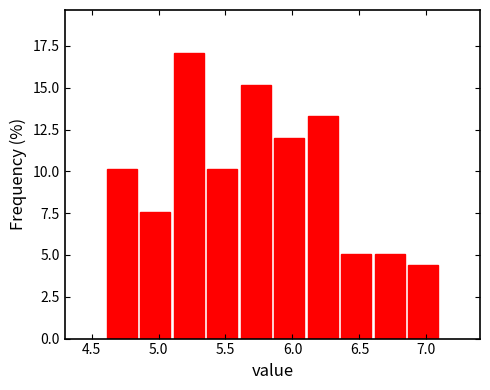

Reading left to right, transcribe this chart: for each bar, give the range it covers on the x-axis and its height. The values are not printed on the chart, so give them approximately, as read against the axis.

4.60 to 4.85: 10.0
4.85 to 5.10: 7.5
5.10 to 5.35: 17.0
5.35 to 5.60: 10.0
5.60 to 5.85: 15.0
5.85 to 6.10: 12.0
6.10 to 6.35: 13.5
6.35 to 6.60: 5.0
6.60 to 6.85: 5.0
6.85 to 7.10: 4.5